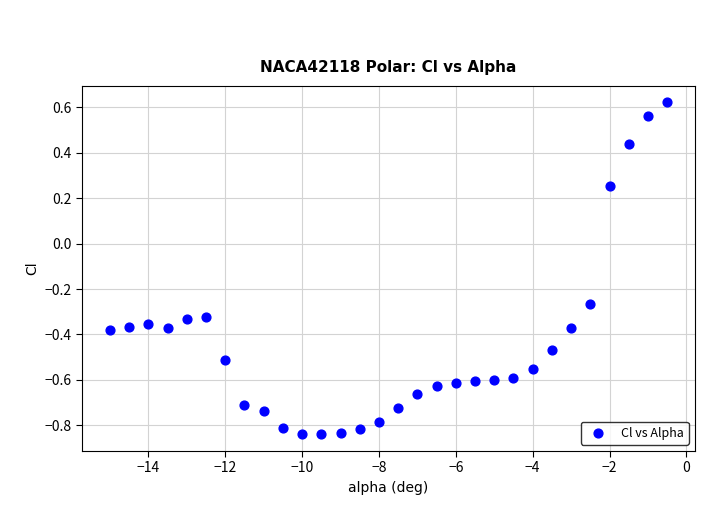

What is the range of X values (max minus min)?

14.5